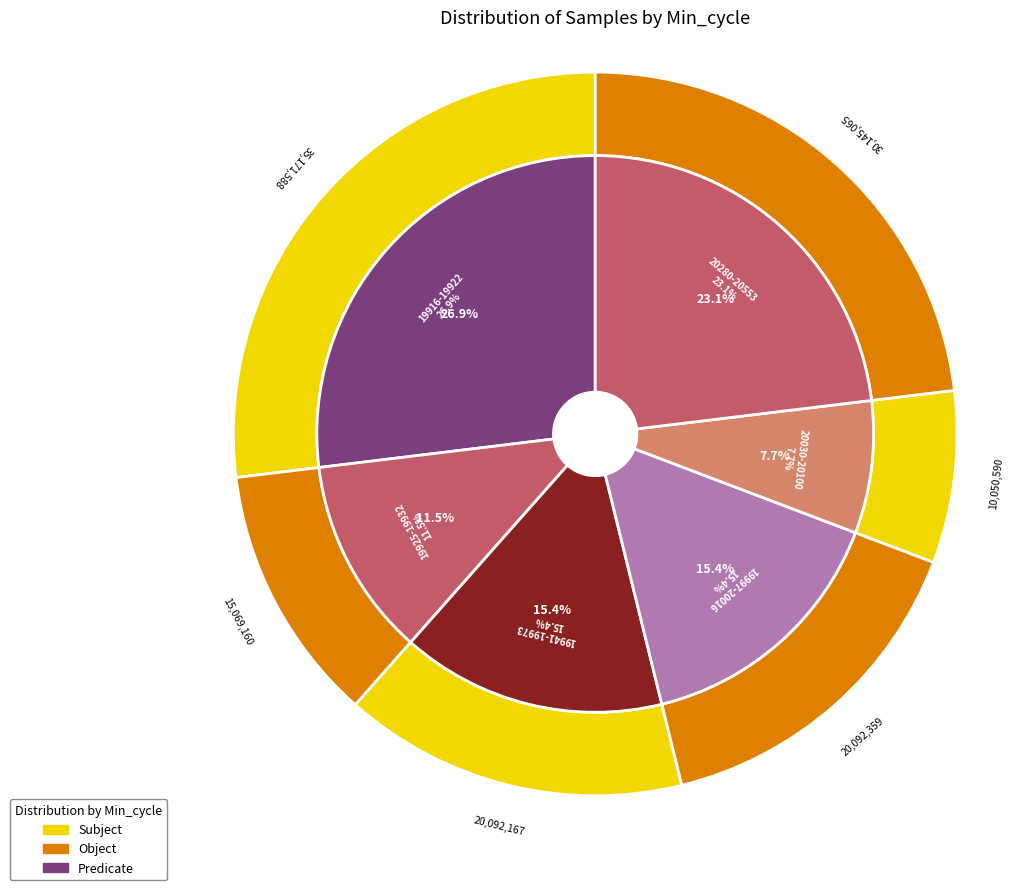

Does 19928 account for over 50% of the chart?

No